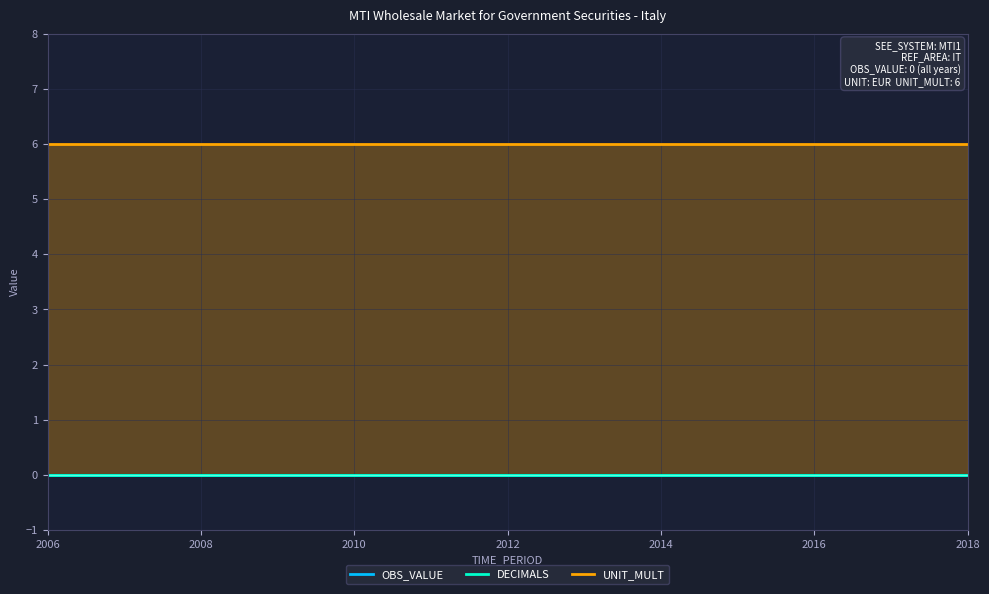

Which series has the largest total across all categories?

UNIT_MULT